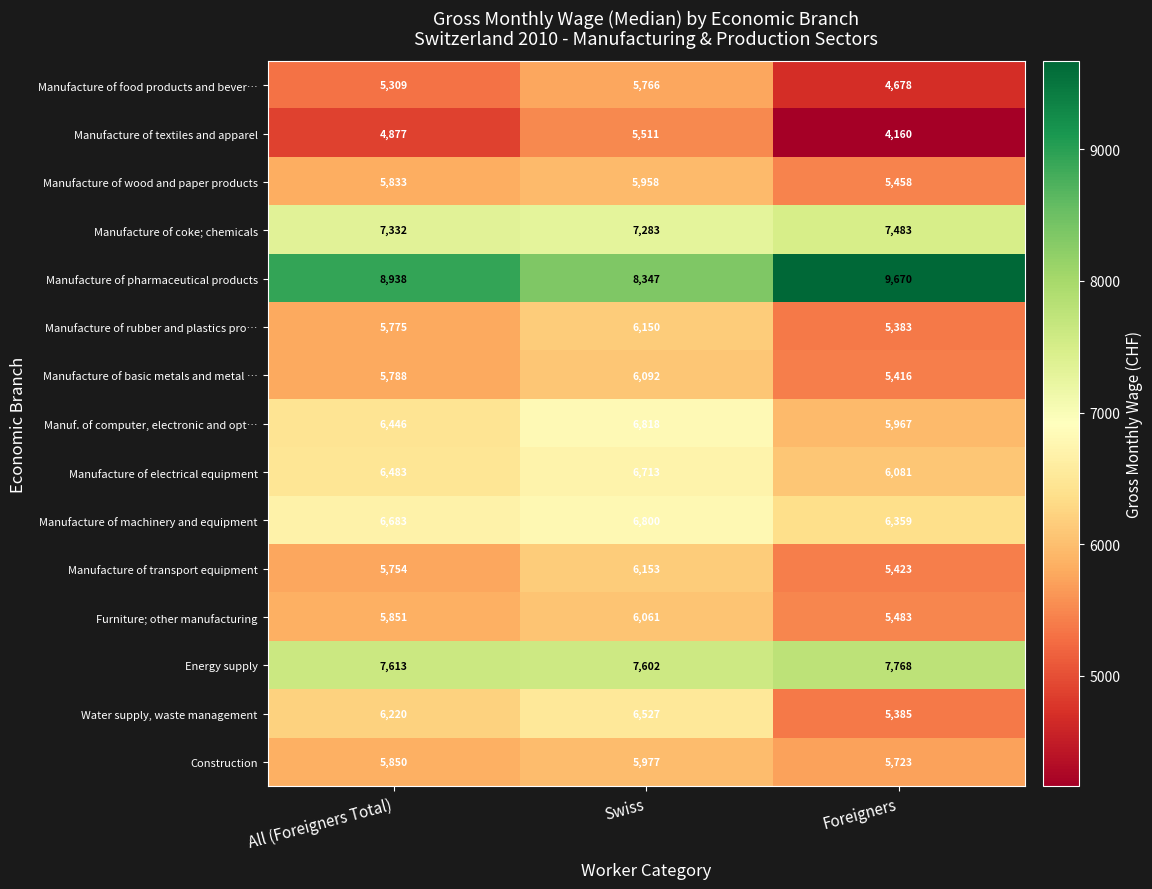

Which series has the largest range (max minus min)?

Manufacture of textiles and apparel